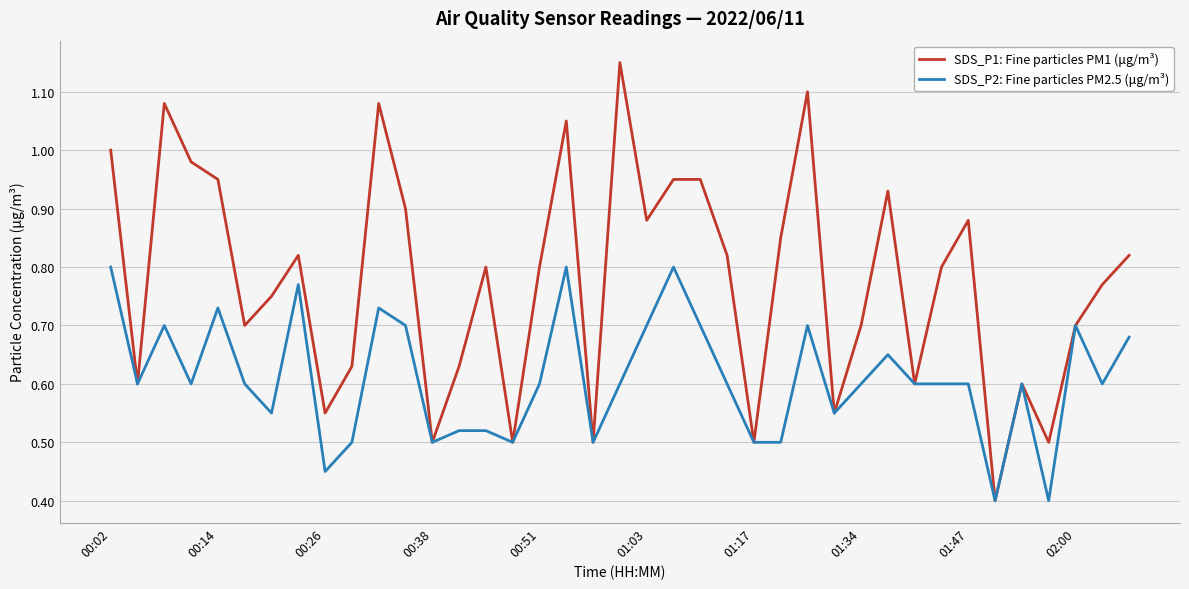

At how many categories does at least one series exceed 0?

39